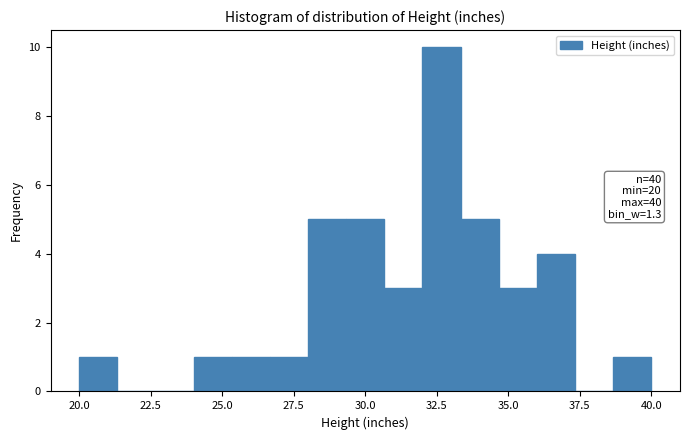

Around what value on the x-axis is the tallest bar? Give the approximate position of its centre, as read against the axis.

32.5